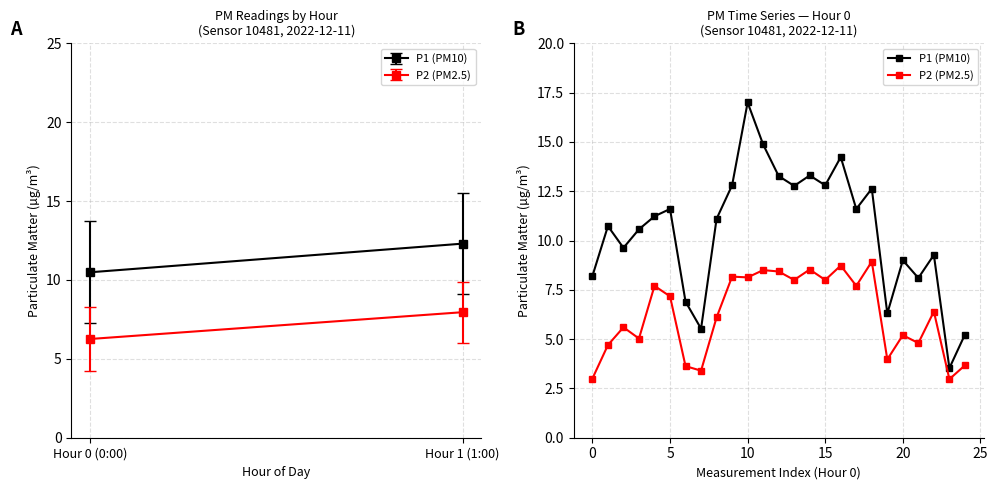

What is the sum of all P1 (PM10) values?

262.2